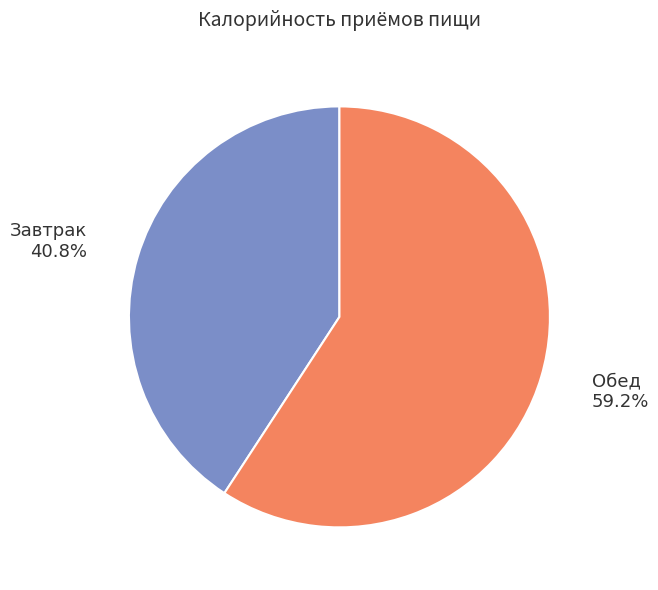

Which category has the biggest portion of the pie?

Обед